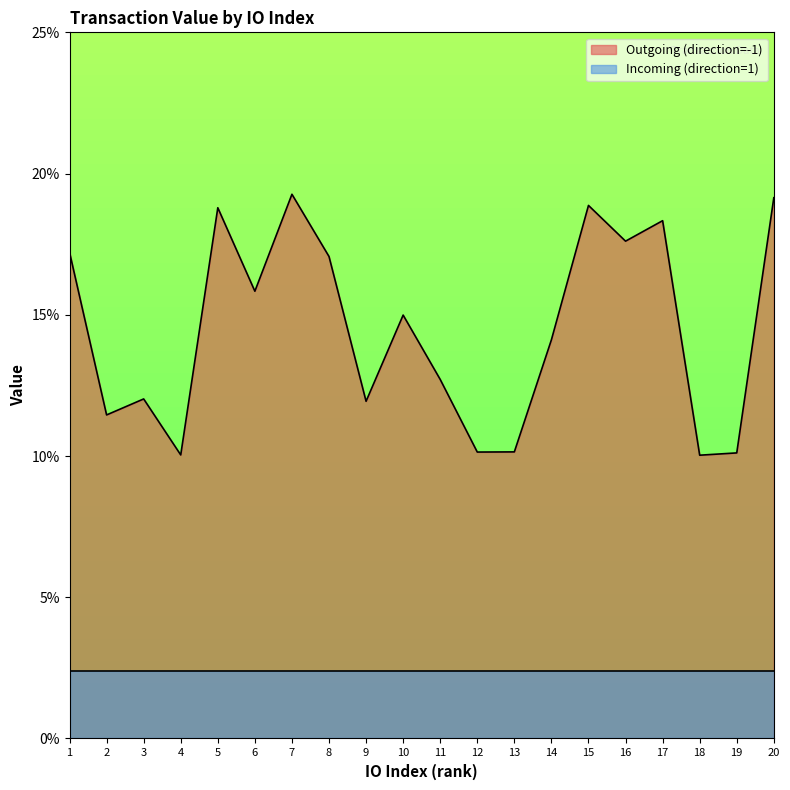

How many values are between 0 and 1?

20